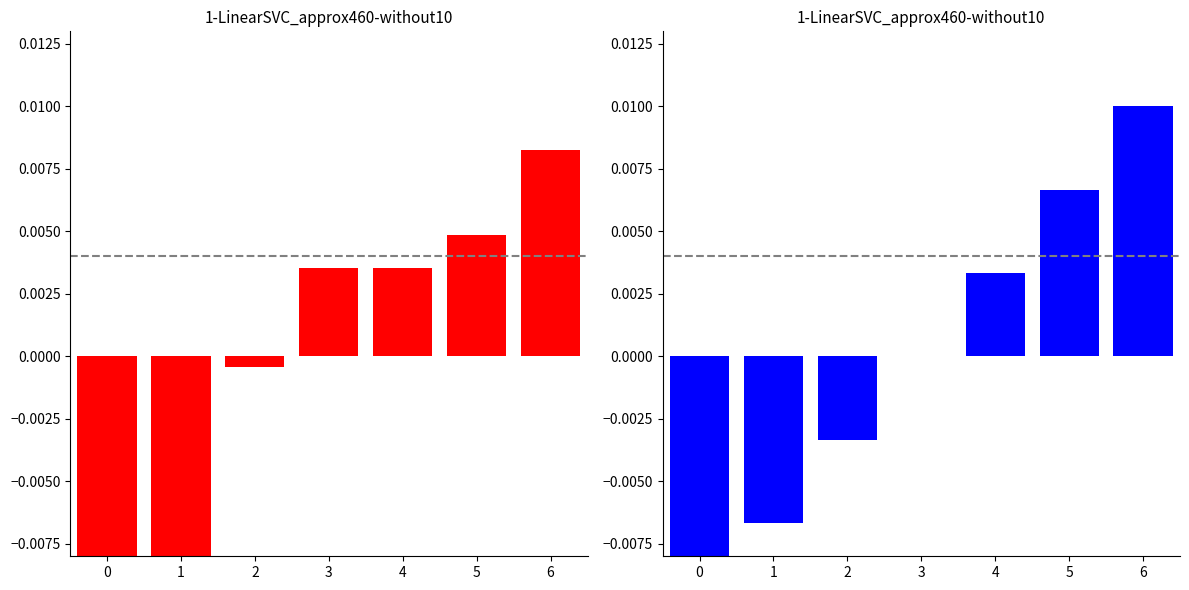

Between 1 and 3, which is larger?

3